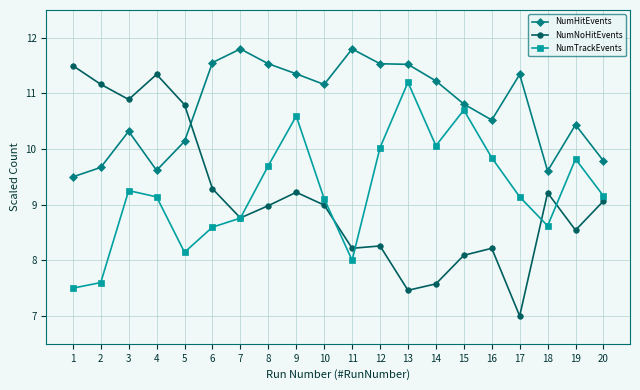

What is the difference between the maximum and minimum values in the NumNoHitEvents series?

4.5